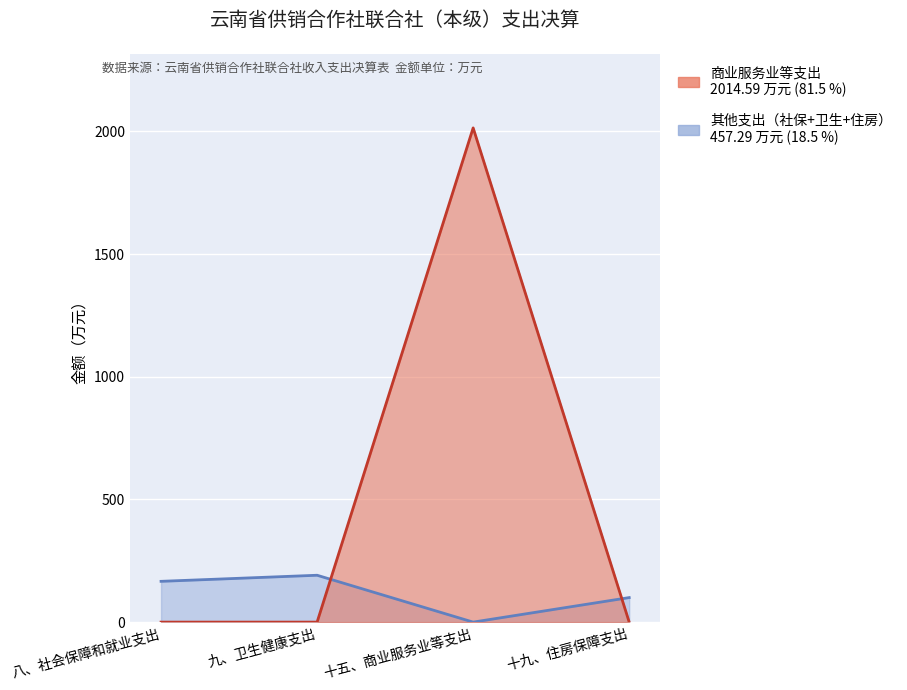

What is the difference between the 商业服务业等支出 values at 九、卫生健康支出 and 十五、商业服务业等支出?

2014.6